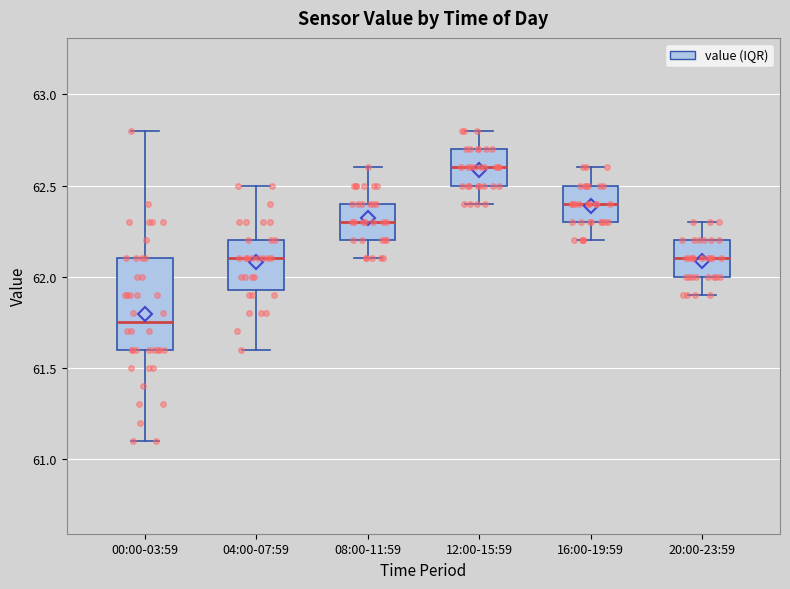

Which box's median line is the lowest?

00:00-03:59